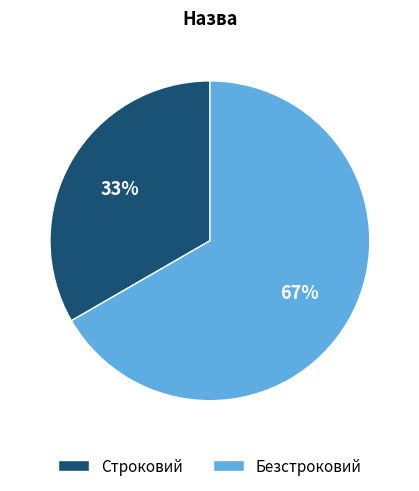

How many slices are in this pie chart?

2